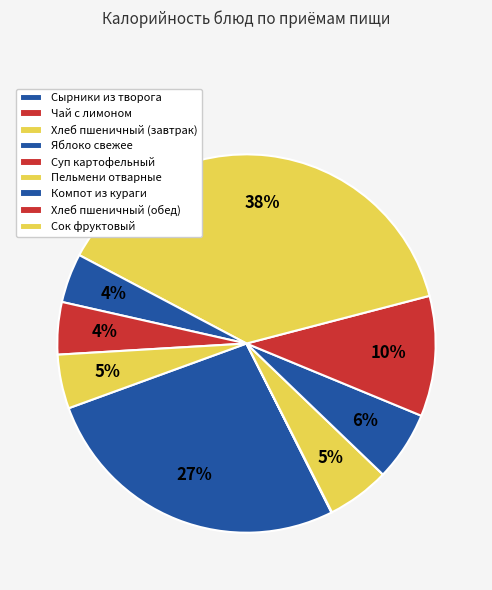

How many segments does this pie chart have?

9